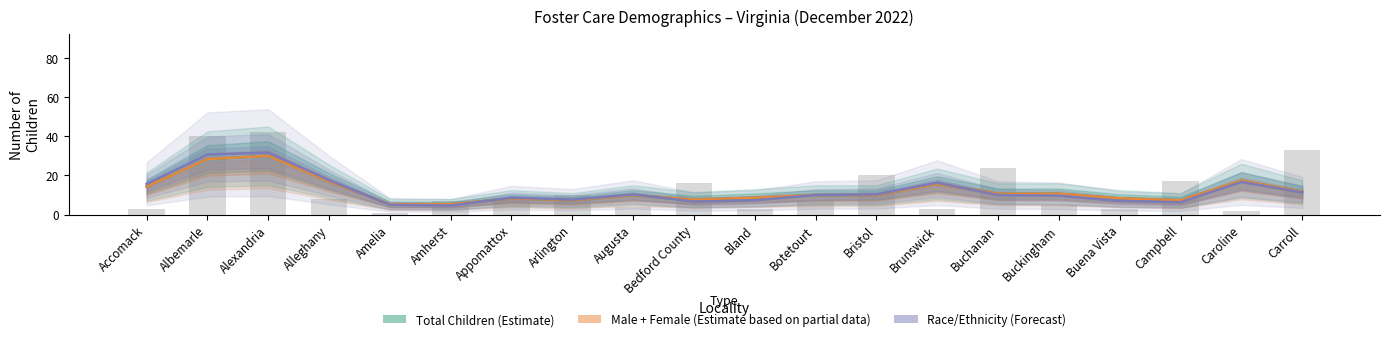

What is the sum of all Race/Ethnicity (Forecast) values?

243.7